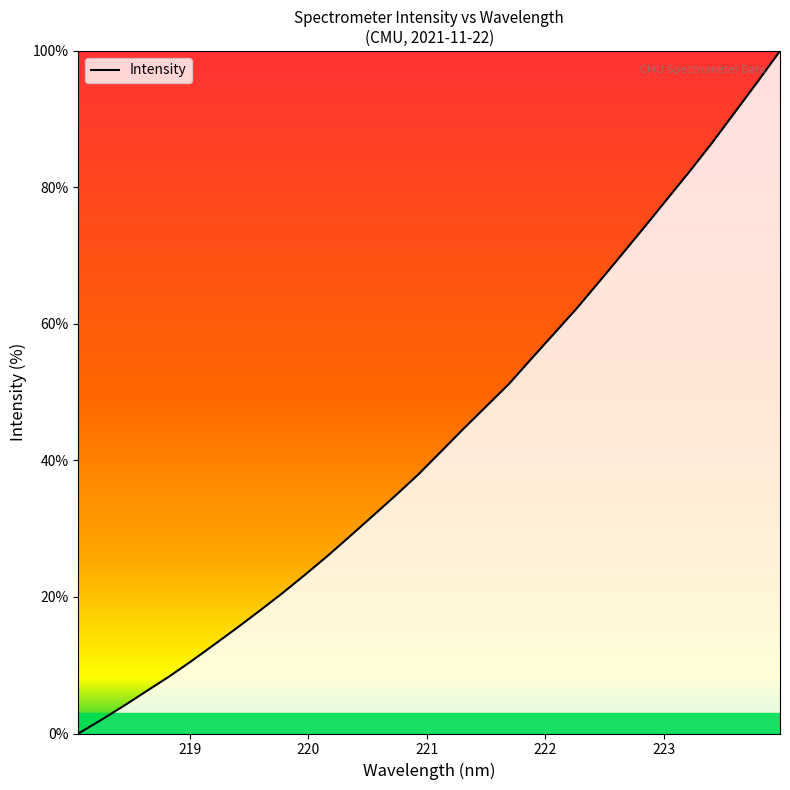

What is the maximum value shown in the chart?

100.0